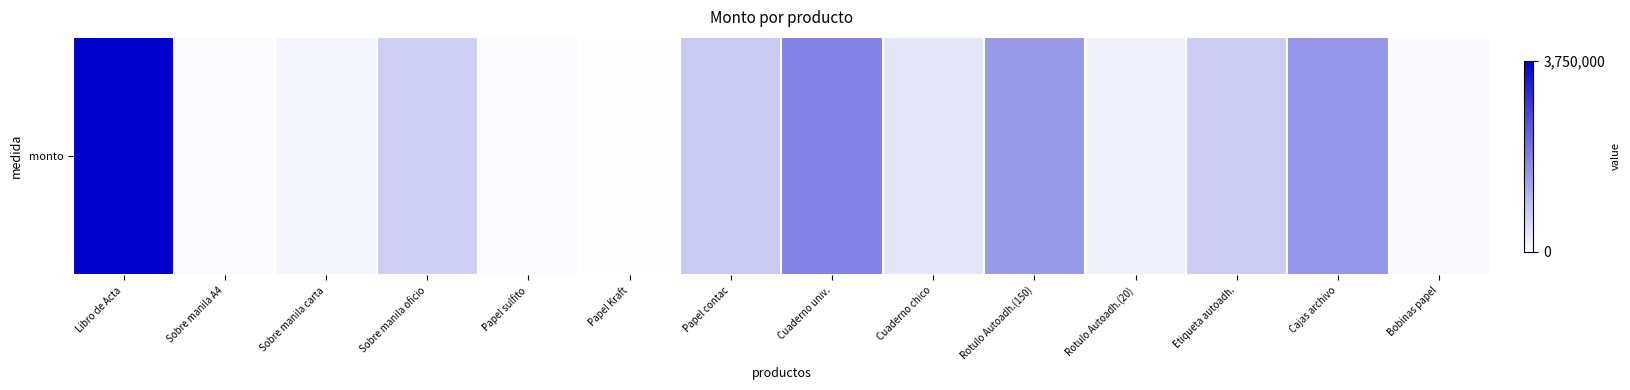

Count the number of categories in the chart.

14